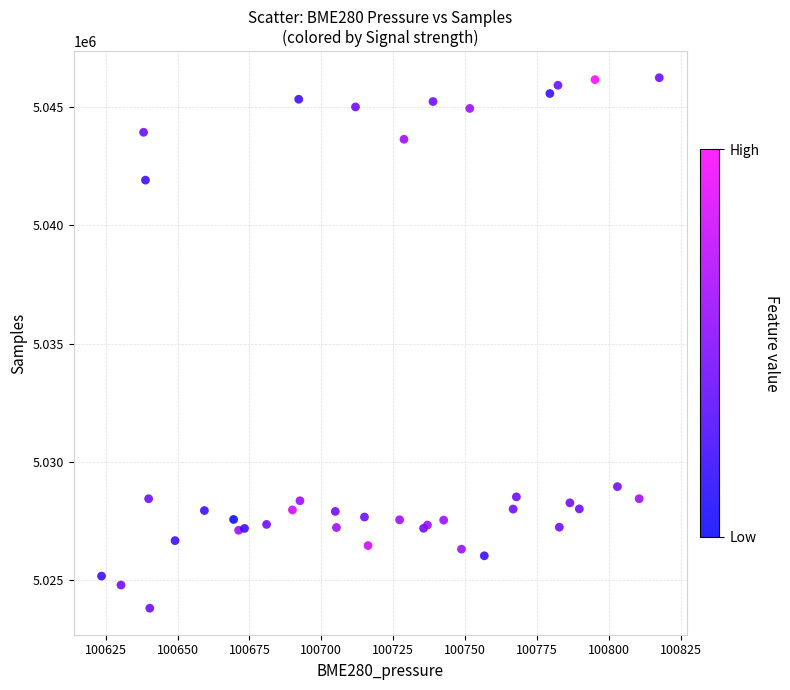

What Y value in the scatter plot is closest to 5035031?

5028961